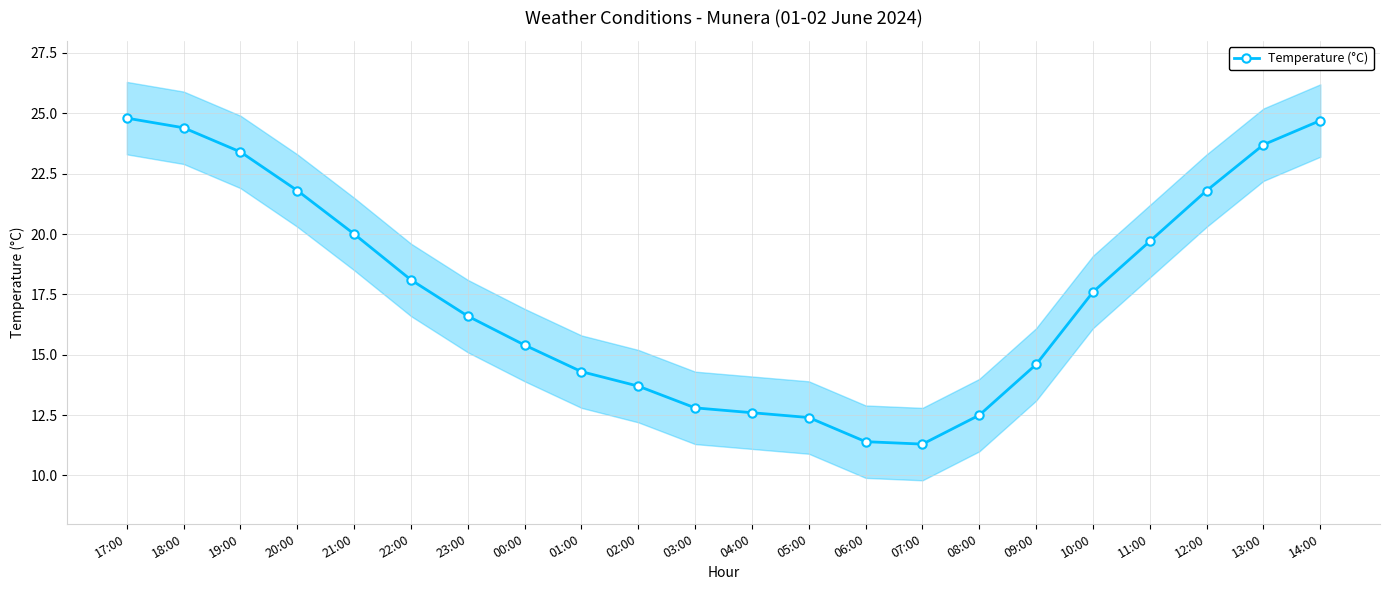

Approximately how many times larger is the value at 12:00 compared to 02:00?

1.6